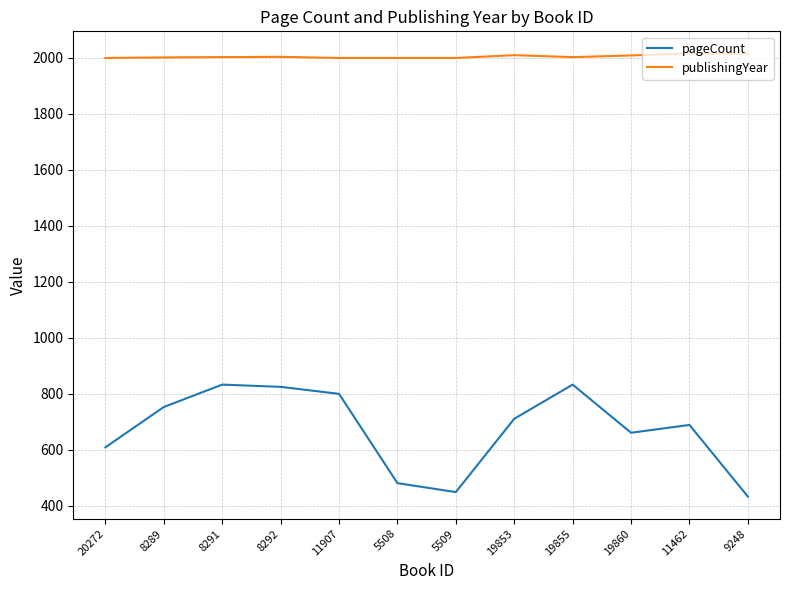

Is the value of publishingYear at 5509 greater than the value of pageCount at 19860?

Yes